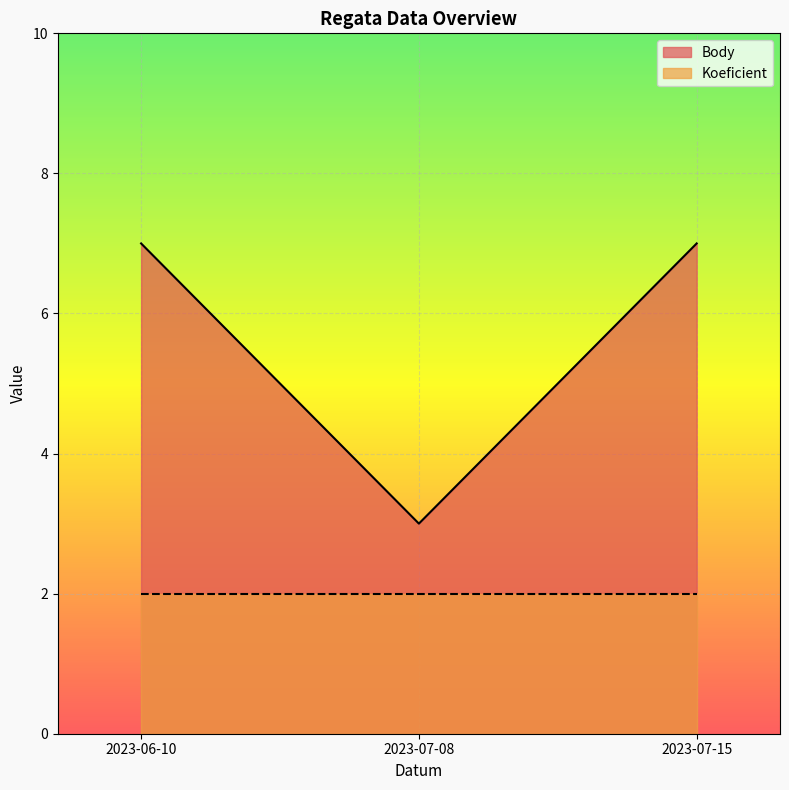

Rank the categories by value from highest to lowest.

2023-06-10, 2023-07-15, 2023-07-08